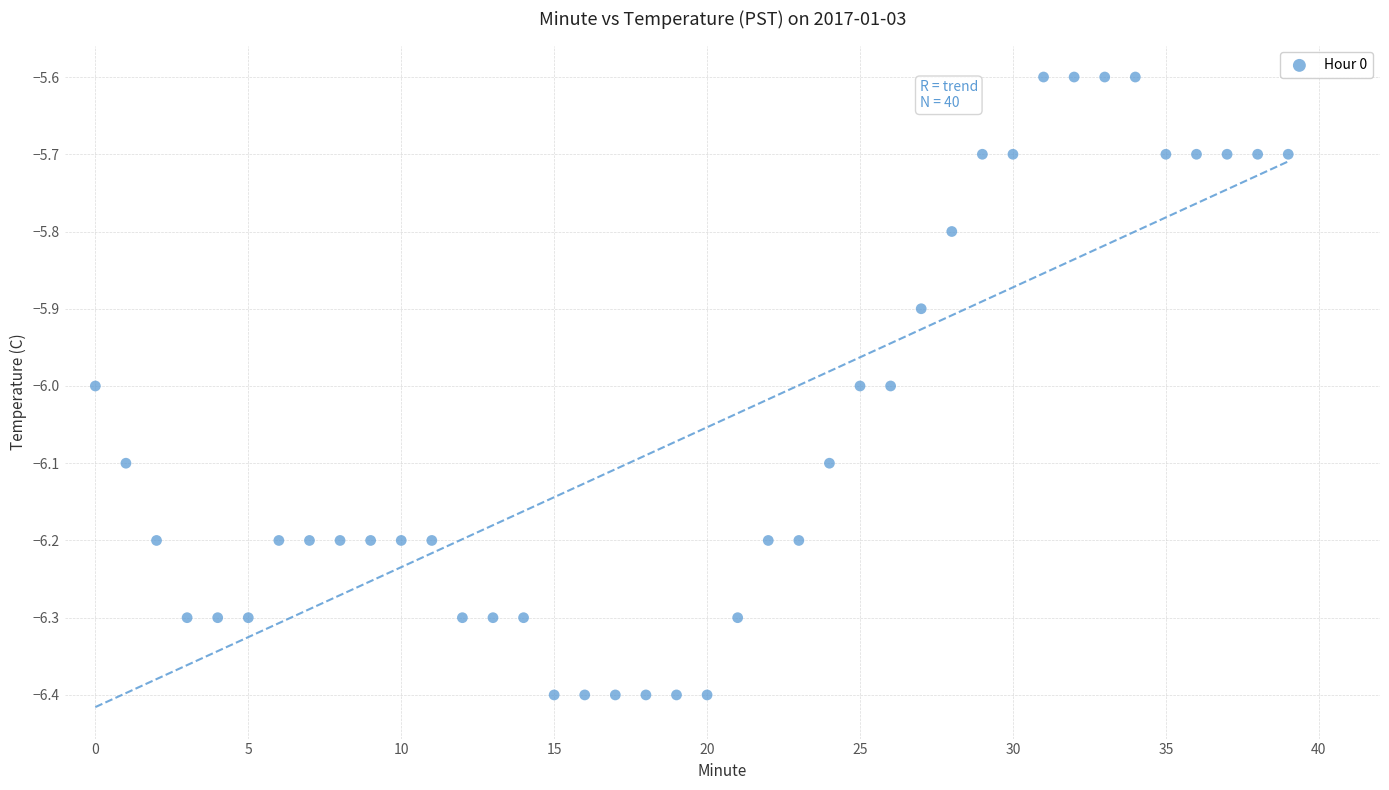

What is the range of Y values (max minus min)?

0.8